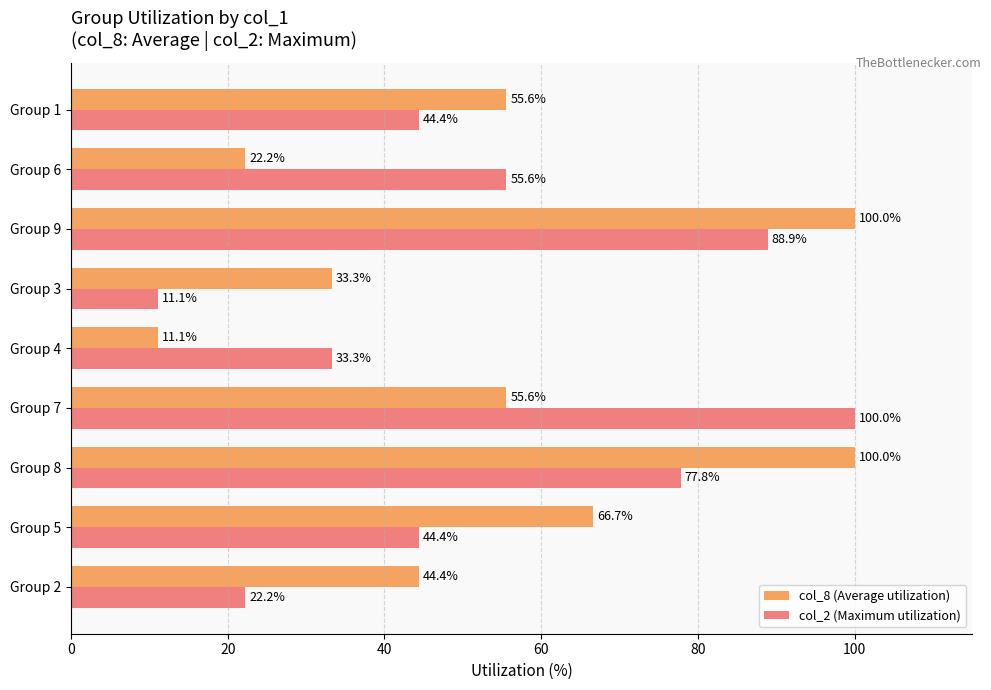

Between Group 2 and Group 1, which series saw the biggest shift?

col_2 (Maximum utilization)